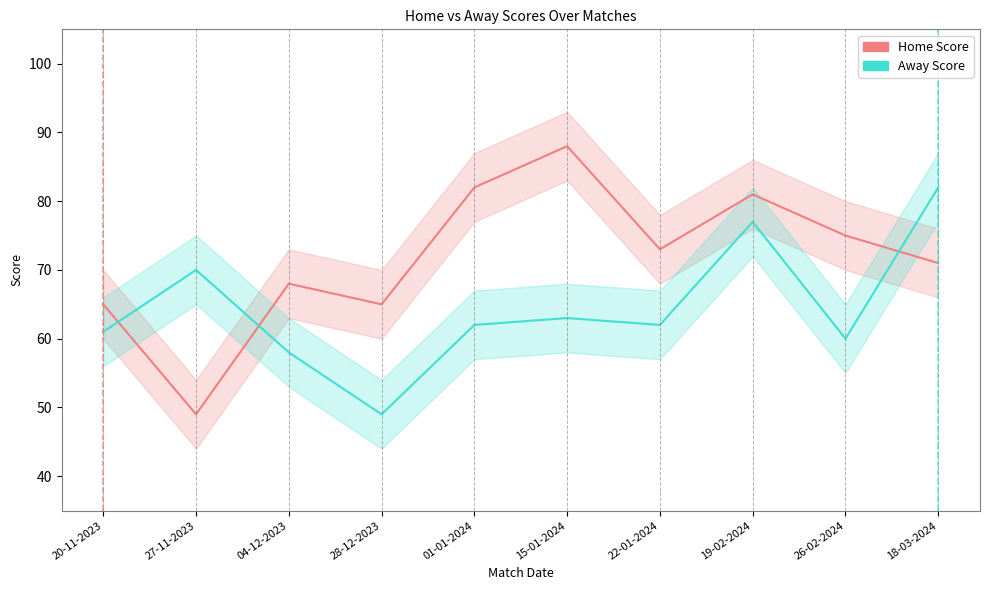

At how many categories does at least one series exceed 52?

10